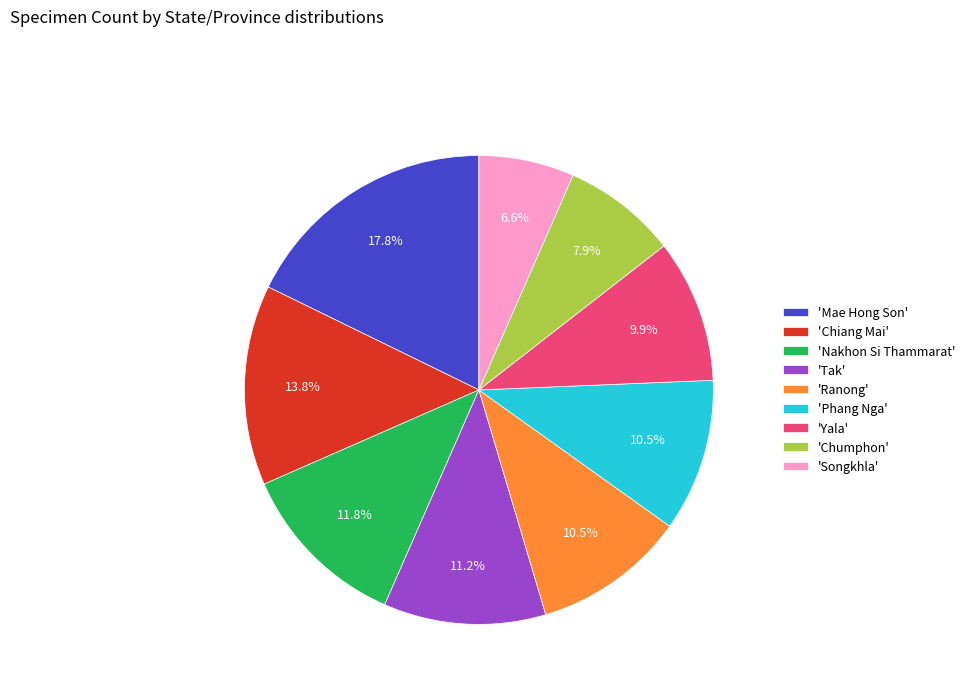

What portion of the pie excludes 'Songkhla'?

93.4%